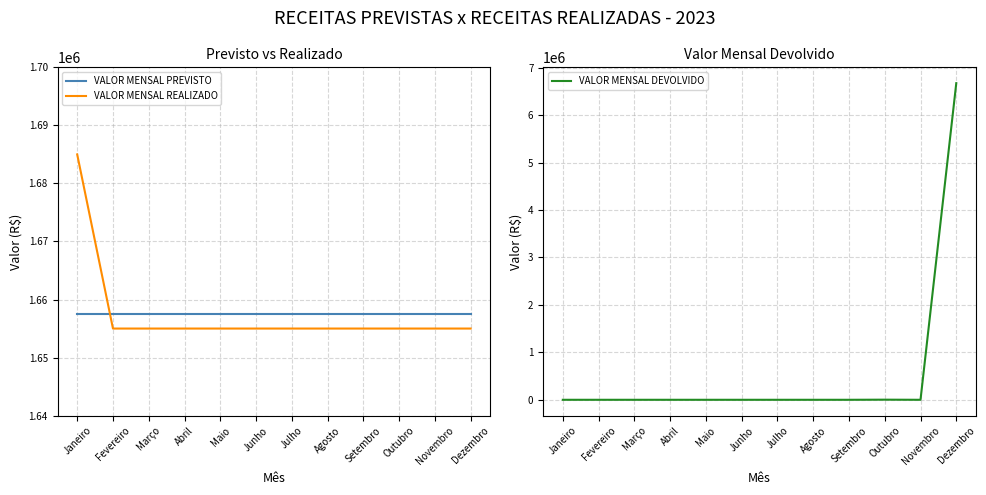

What is the value of the VALOR MENSAL PREVISTO point at the 9th from the left?

1657500.0